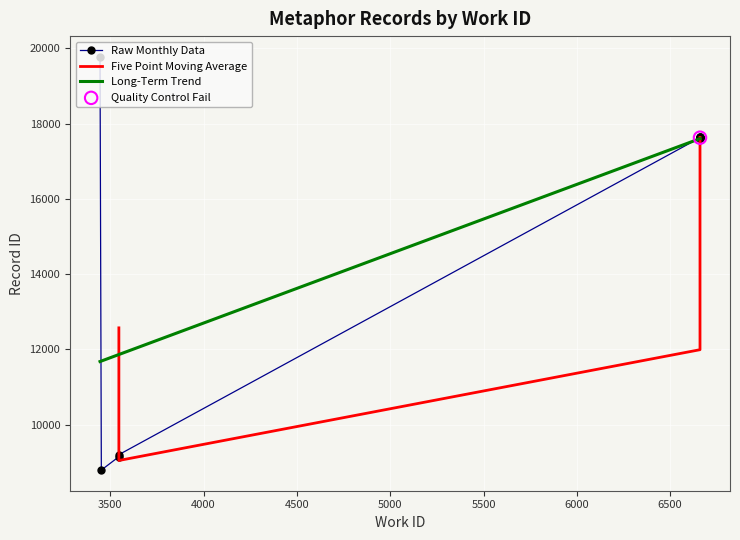

What is the ratio of the value at 6660 to the value at 6660?

1.0